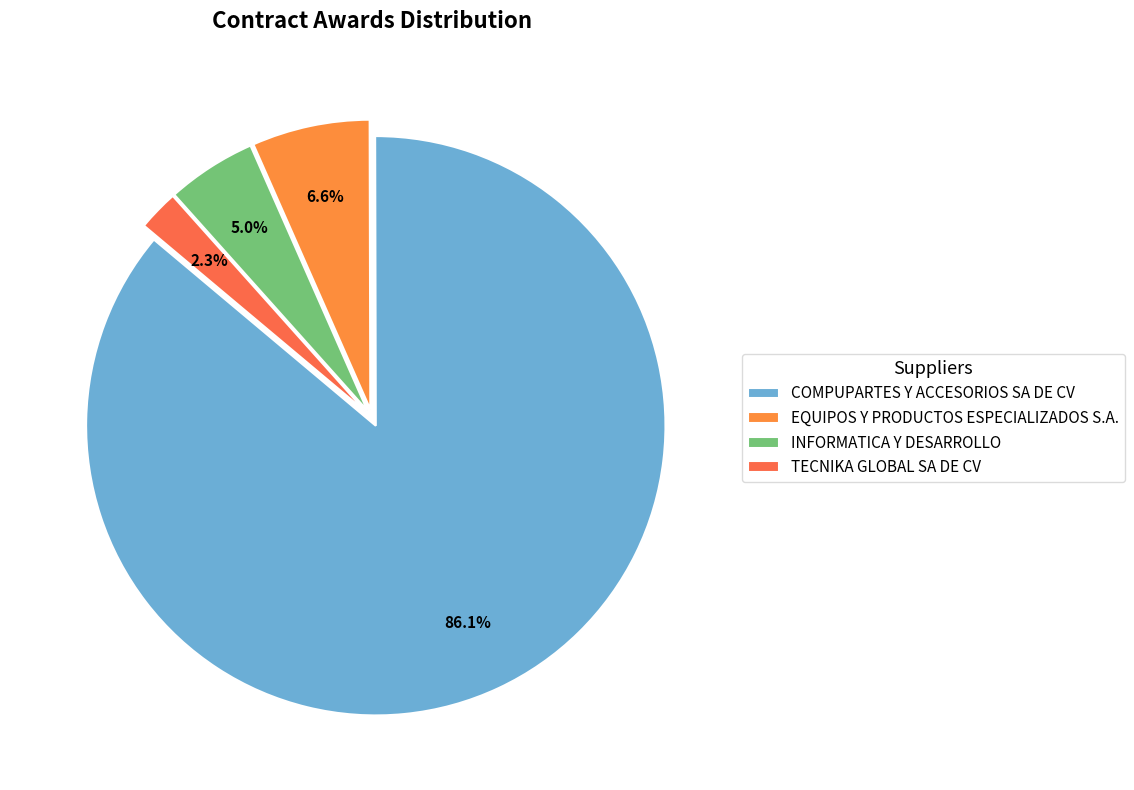

Does TECNIKA GLOBAL SA DE CV represent more than half of the total?

No